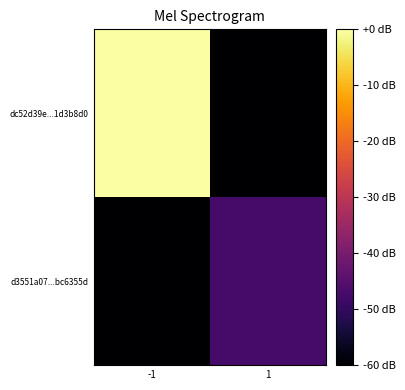

Reading right to left, extract all data points from this chart.

dc52d39e...1d3b8d0: 1=-60.0	-1=0.0
d3551a07...bc6355d: 1=-47.1	-1=-60.0